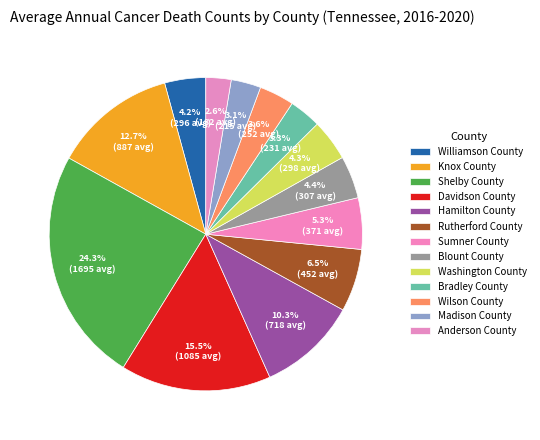

How many segments does this pie chart have?

13